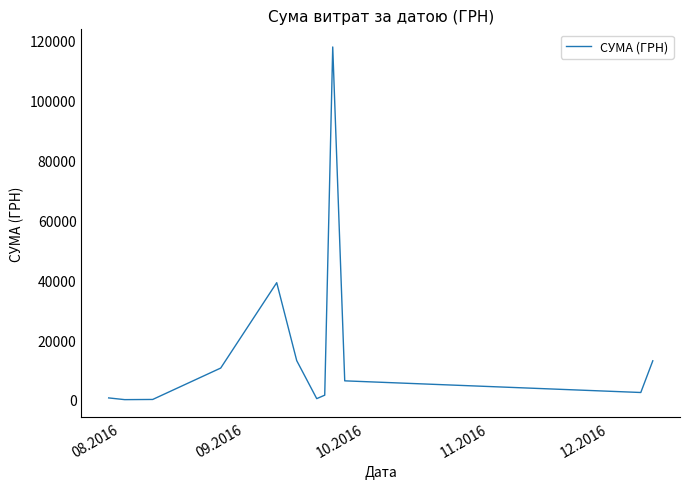

What is the difference between the maximum and second lowest values?

117777.0